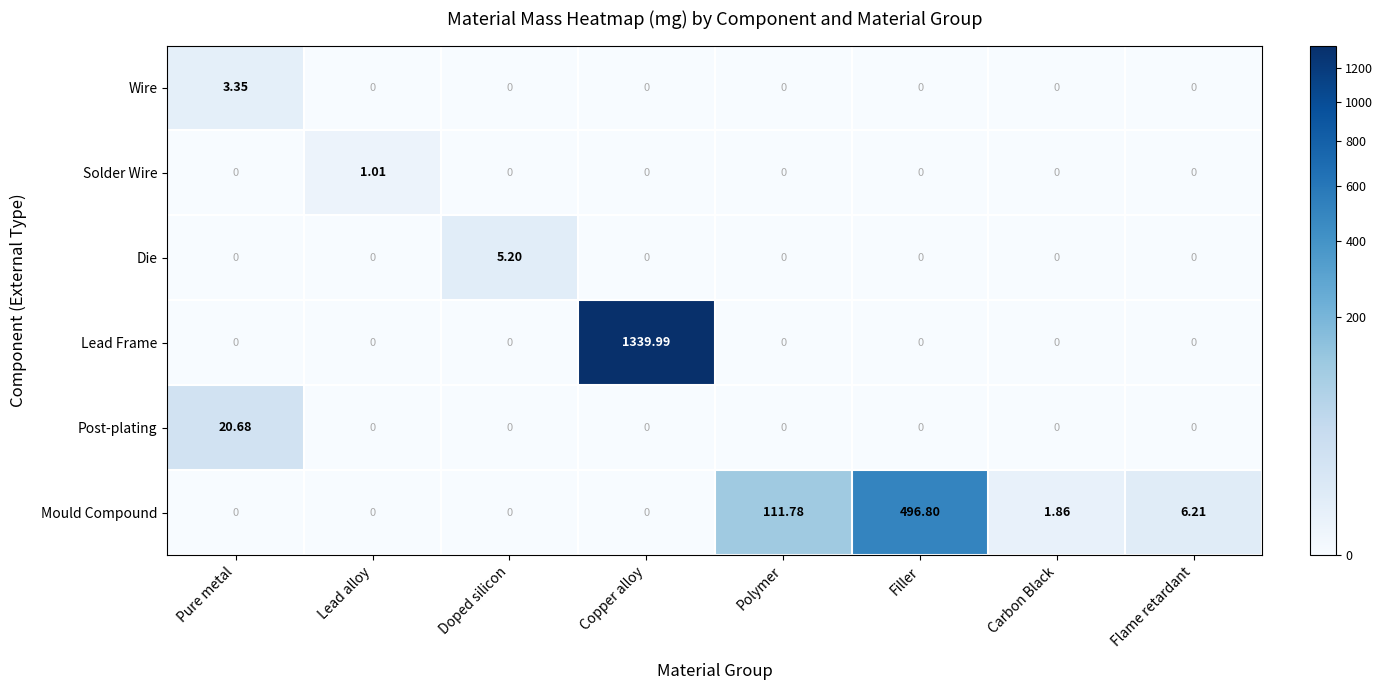

List the series in order of their peak value, highest first.

Lead Frame, Mould Compound, Post-plating, Die, Wire, Solder Wire